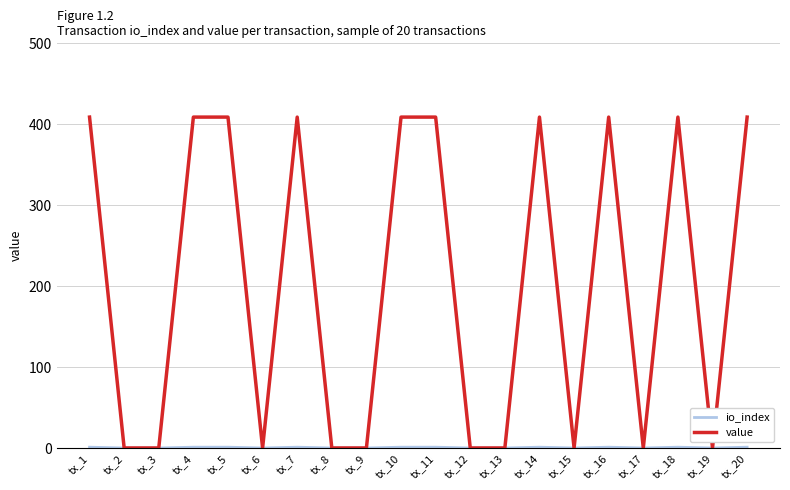

Which series has the largest total across all categories?

value